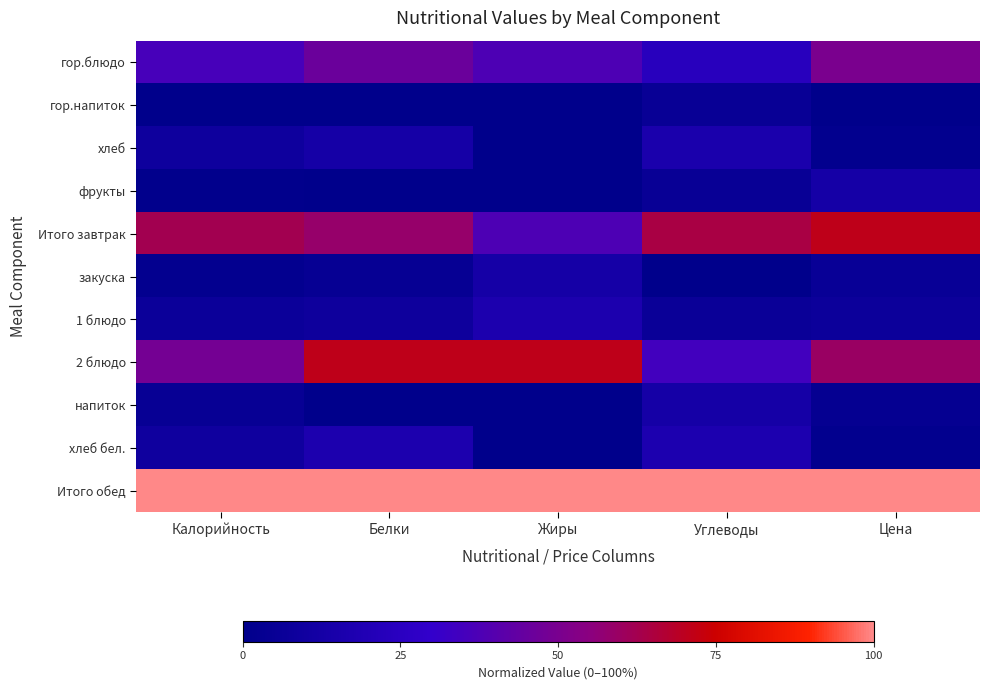

Reading left to right, what are all the values shown in this chart?

гор.блюдо: Калорийность=0.4	Белки=0.5	Жиры=0.4	Углеводы=0.2	Цена=0.5
гор.напиток: Калорийность=0.0	Белки=0.0	Жиры=0.0	Углеводы=0.0	Цена=0.0
хлеб: Калорийность=0.1	Белки=0.1	Жиры=0.0	Углеводы=0.2	Цена=0.0
фрукты: Калорийность=0.0	Белки=0.0	Жиры=0.0	Углеводы=0.0	Цена=0.1
Итого завтрак: Калорийность=0.6	Белки=0.6	Жиры=0.4	Углеводы=0.6	Цена=0.7
закуска: Калорийность=0.0	Белки=0.0	Жиры=0.1	Углеводы=0.0	Цена=0.1
1 блюдо: Калорийность=0.1	Белки=0.1	Жиры=0.2	Углеводы=0.1	Цена=0.1
2 блюдо: Калорийность=0.5	Белки=0.7	Жиры=0.7	Углеводы=0.3	Цена=0.6
напиток: Калорийность=0.0	Белки=0.0	Жиры=0.0	Углеводы=0.1	Цена=0.0
хлеб бел.: Калорийность=0.1	Белки=0.2	Жиры=0.0	Углеводы=0.2	Цена=0.0
Итого обед: Калорийность=1.0	Белки=1.0	Жиры=1.0	Углеводы=1.0	Цена=1.0